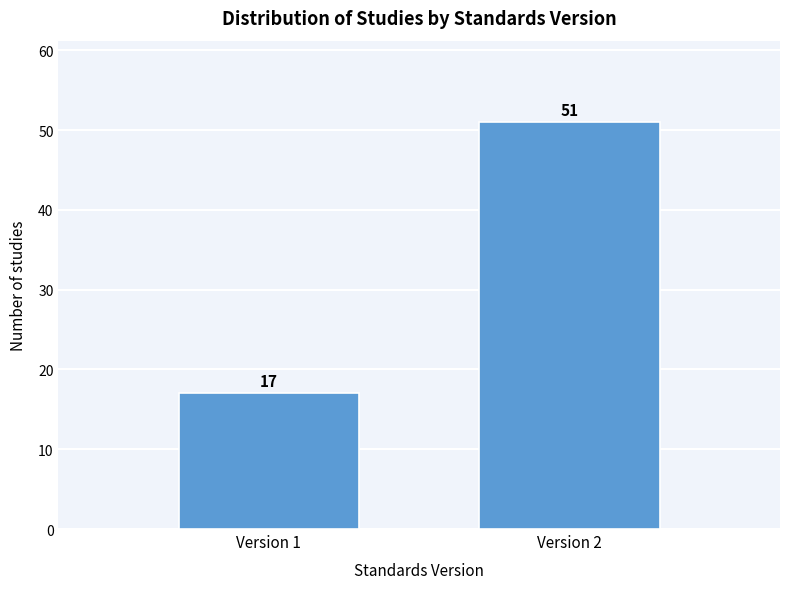

Reading left to right, extract all data points from this chart.

Version 1=17	Version 2=51